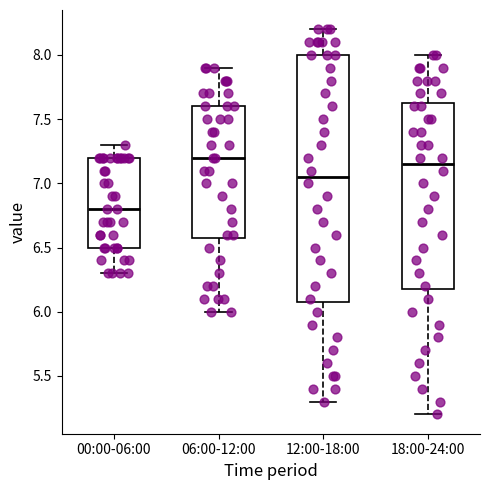

Which box's median line is the lowest?

00:00-06:00